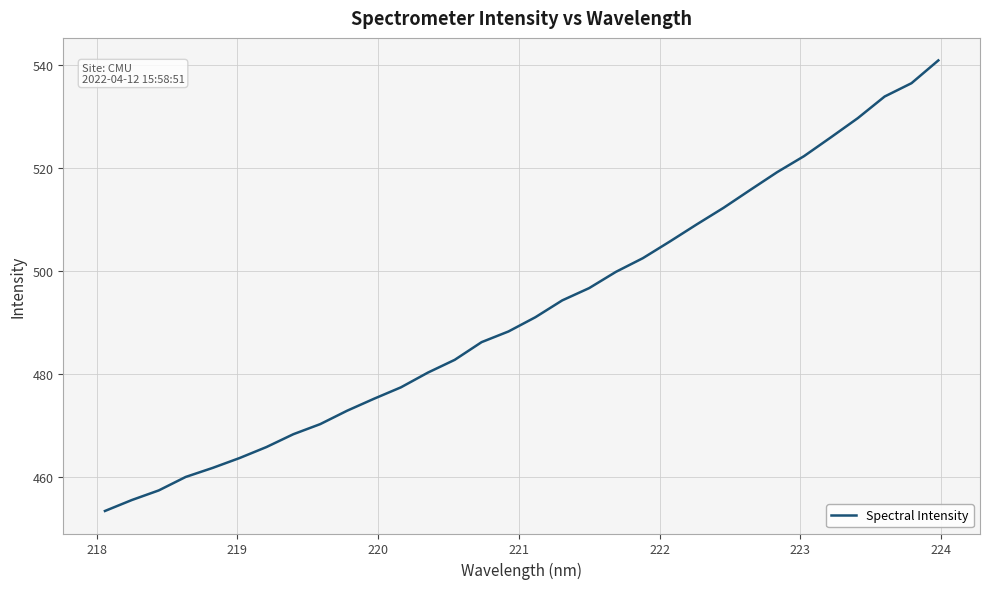

What is the smallest value displayed?

453.3